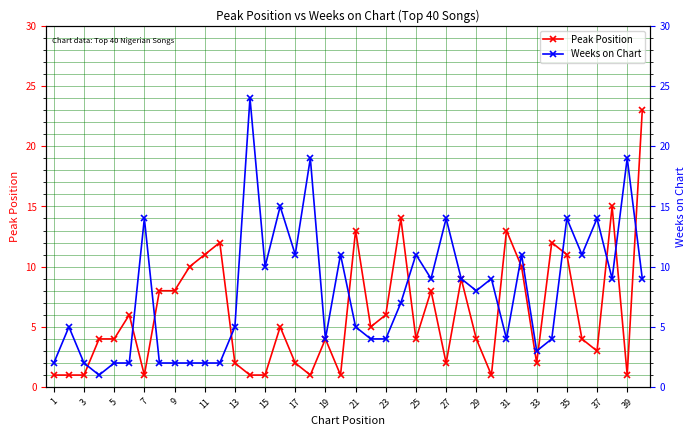

Reading left to right, list all the values displayed in this chart.

Peak Position: 1	1	1	4	4	6	1	8	8	10	11	12	2	1	1	5	2	1	4	1	13	5	6	14	4	8	2	9	4	1	13	10	2	12	11	4	3	15	1	23
Weeks on Chart: 2	5	2	1	2	2	14	2	2	2	2	2	5	24	10	15	11	19	4	11	5	4	4	7	11	9	14	9	8	9	4	11	3	4	14	11	14	9	19	9